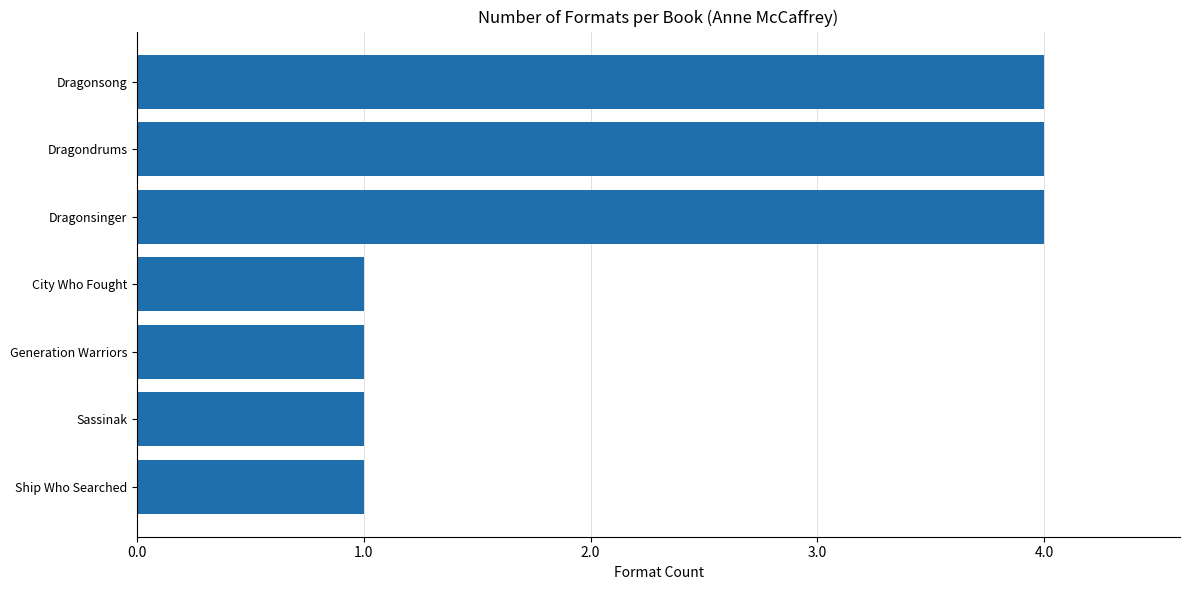

Between Sassinak and Dragonsinger, which is larger?

Dragonsinger